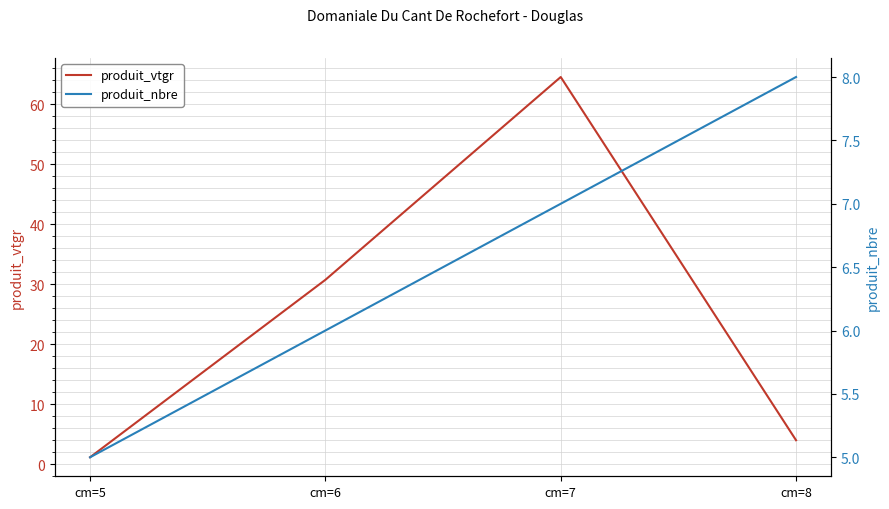

Reading left to right, transcribe all the data shown in this chart.

produit_vtgr: 1.2	30.7	64.6	4.0
produit_nbre: 5.0	6.0	7.0	8.0